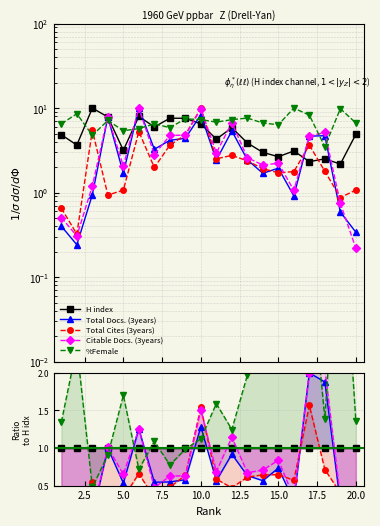

After their last crossing, which series has the higher values: H index or Total Cites (3years)?

H index